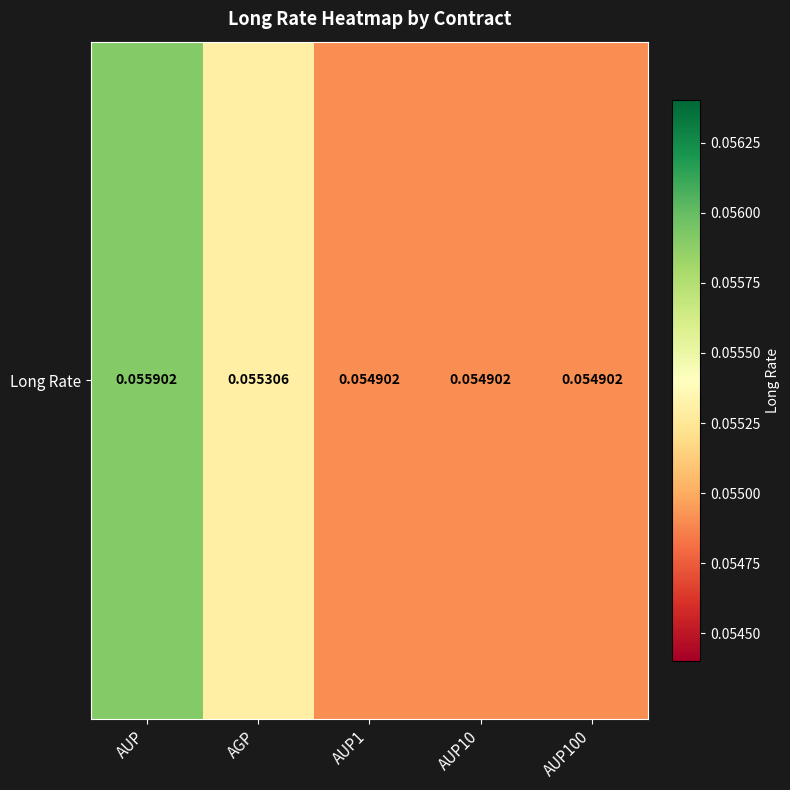

Read the value at AGP.

0.1